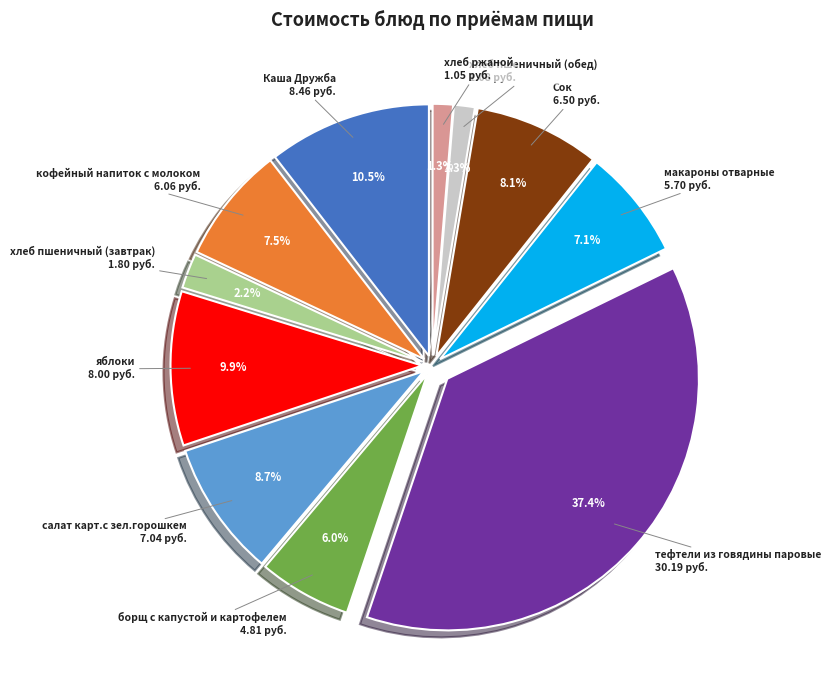

To the nearest percent, what portion does хлеб пшеничный (завтрак) represent?

2%